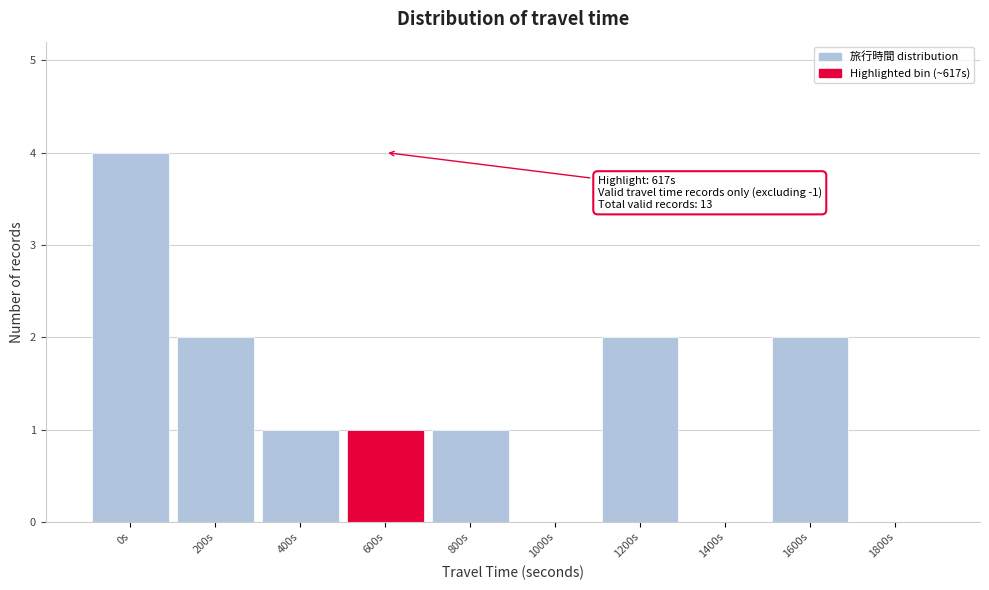

Reading left to right, extract all data points from this chart.

0s=4	200s=2	400s=1	600s=1	800s=1	1000s=0	1200s=2	1400s=0	1600s=2	1800s=0